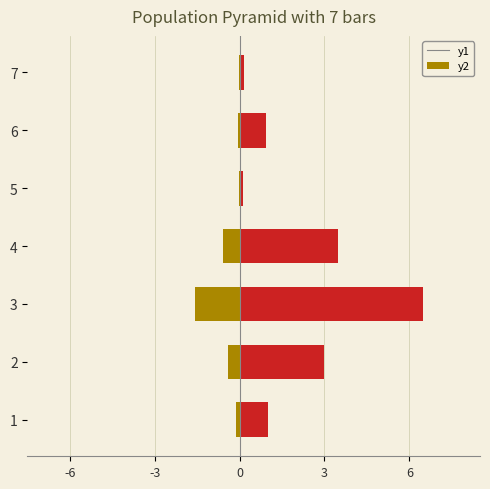

True or false: col_3 has a value of 1.6 at 6.

False